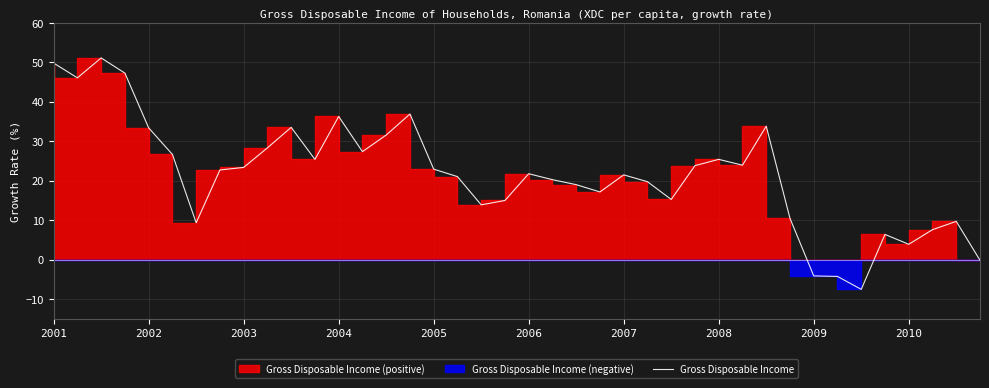

What is the sum of the values at 11 and 22?

44.5